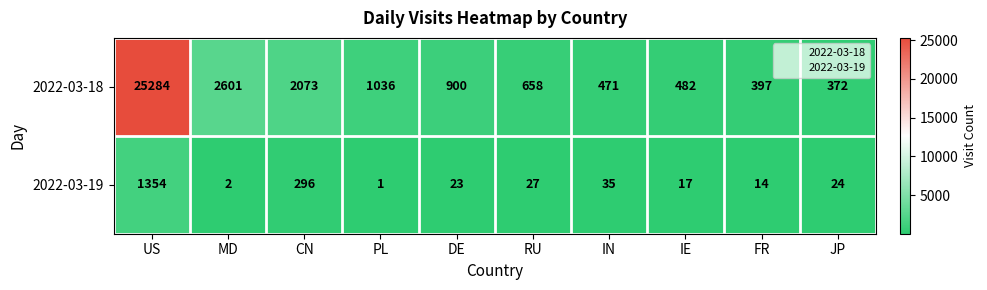

At which label does 2022-03-19 reach its peak?

US